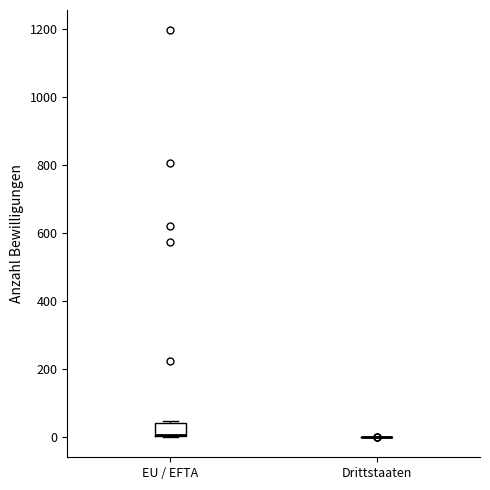

Reading left to right, read every box against the y-axis: the position of its median line, the range the box covers, and the ends of its whiskers. The values are not printed on the chart, so give them approximately, as read against the axis.

EU / EFTA: median 0 (drawn on the box's lower edge), box 0 to 40, whiskers 0 to 40
Drittstaaten: box collapsed to a line at 0, whiskers 0 to 0